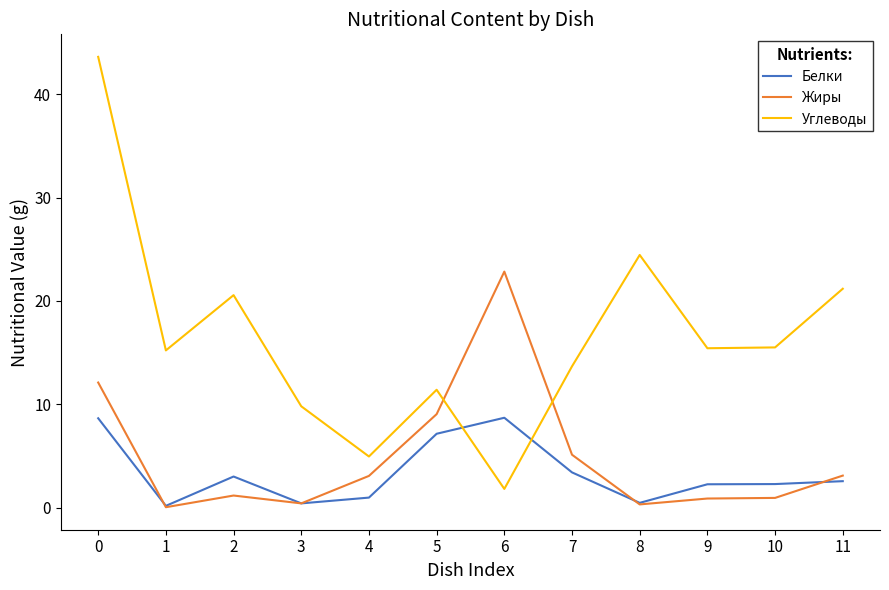

Is the value of Жиры at 8 greater than the value of Углеводы at 11?

No